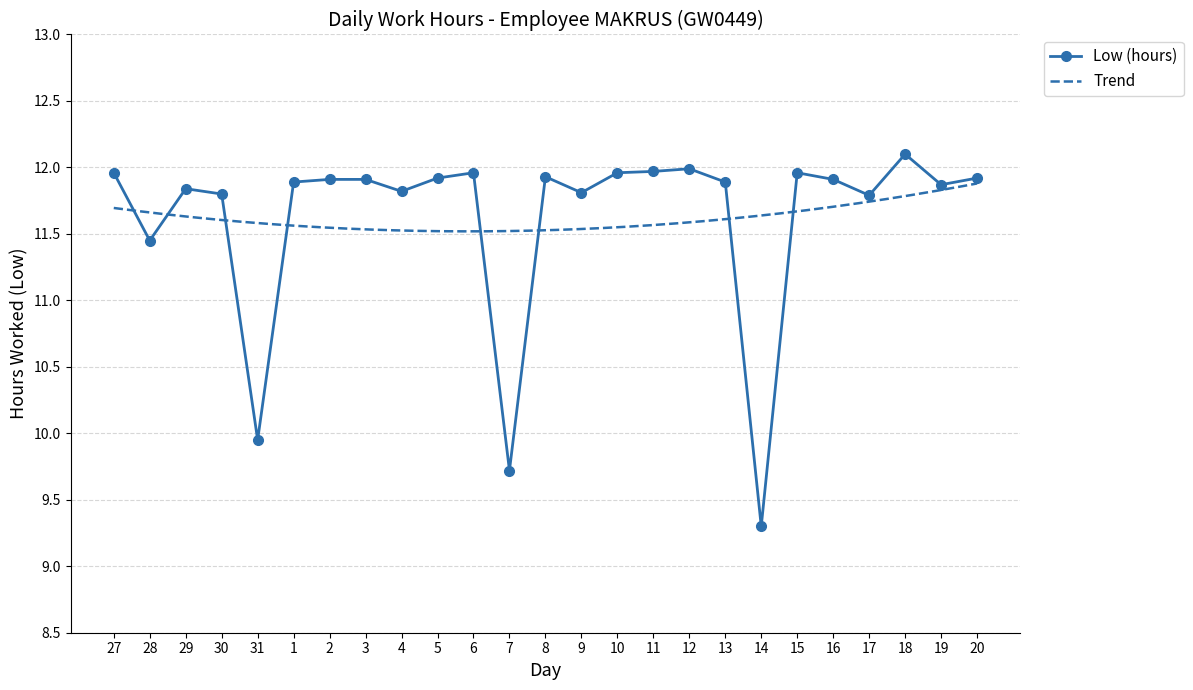

What is the label of the 23rd point from the right?

29